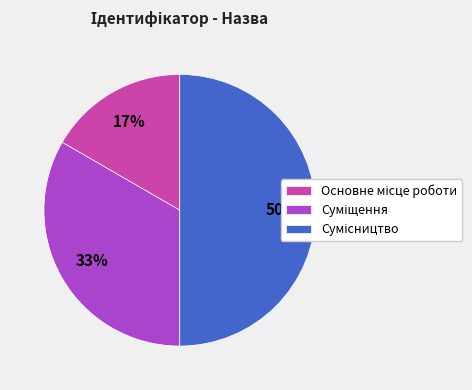

To the nearest percent, what is the difference between the largest and smallest slice percentages?

33%